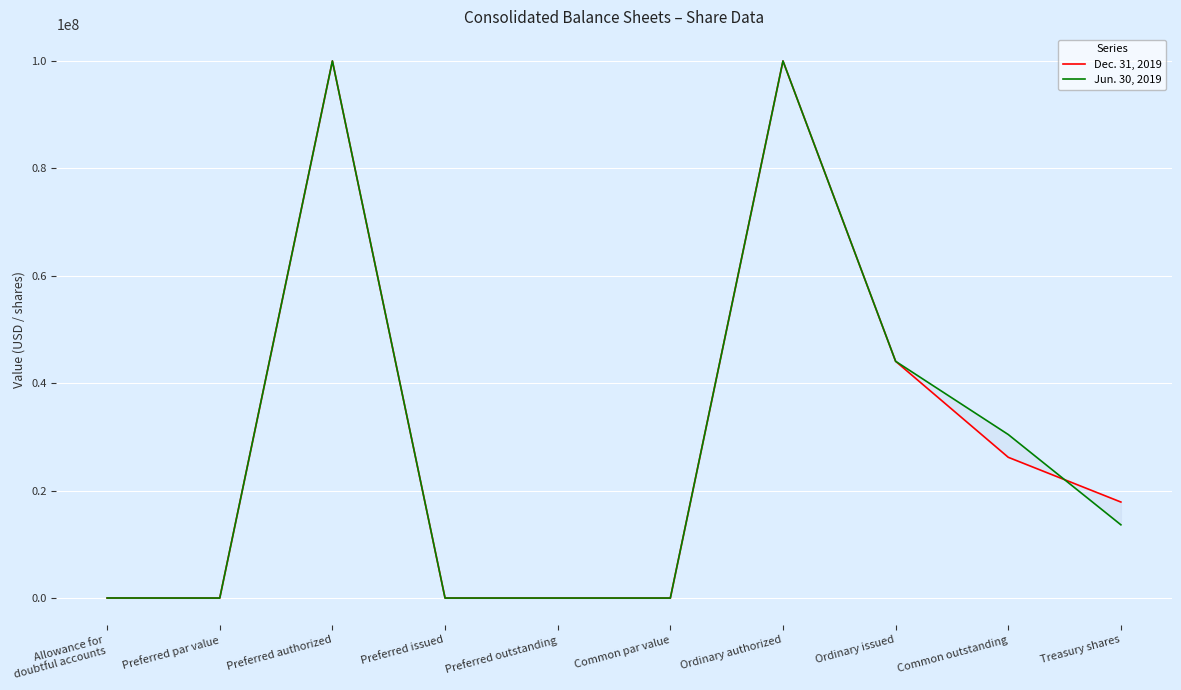

What is the highest value of the Dec. 31, 2019 series?

100000000